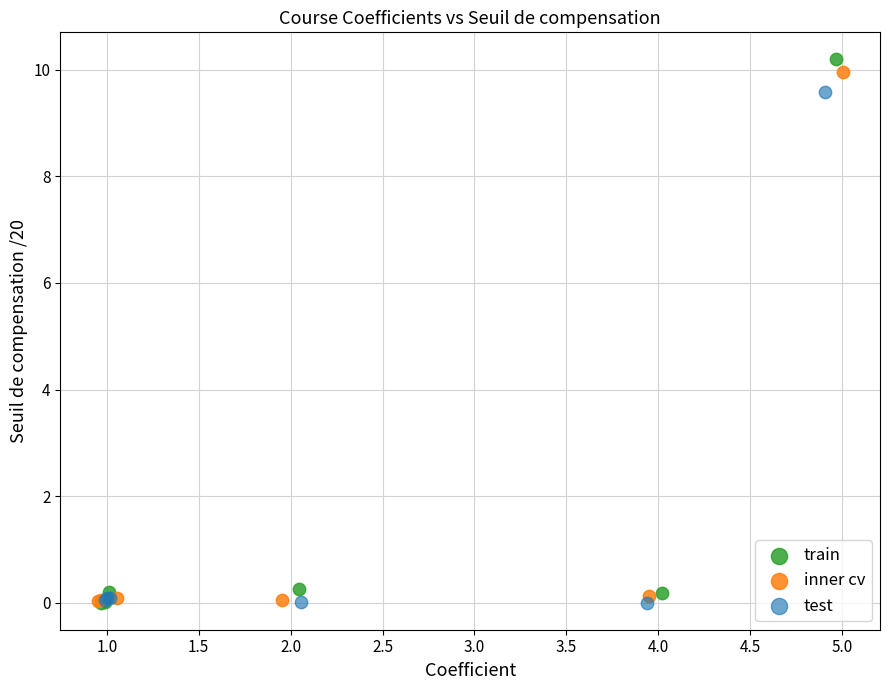

Which series has the widest spread of Y values?

train